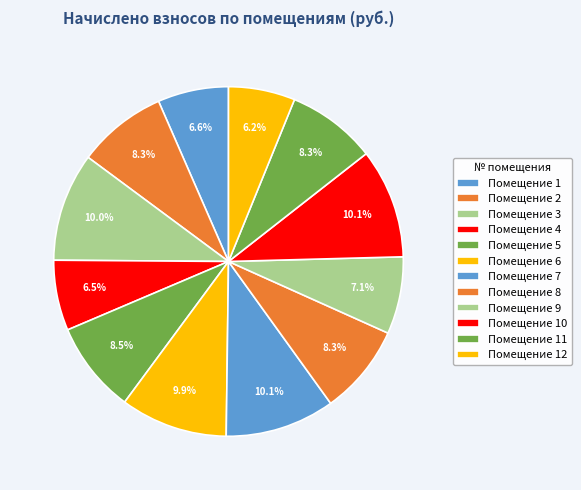

How many slices are in this pie chart?

12